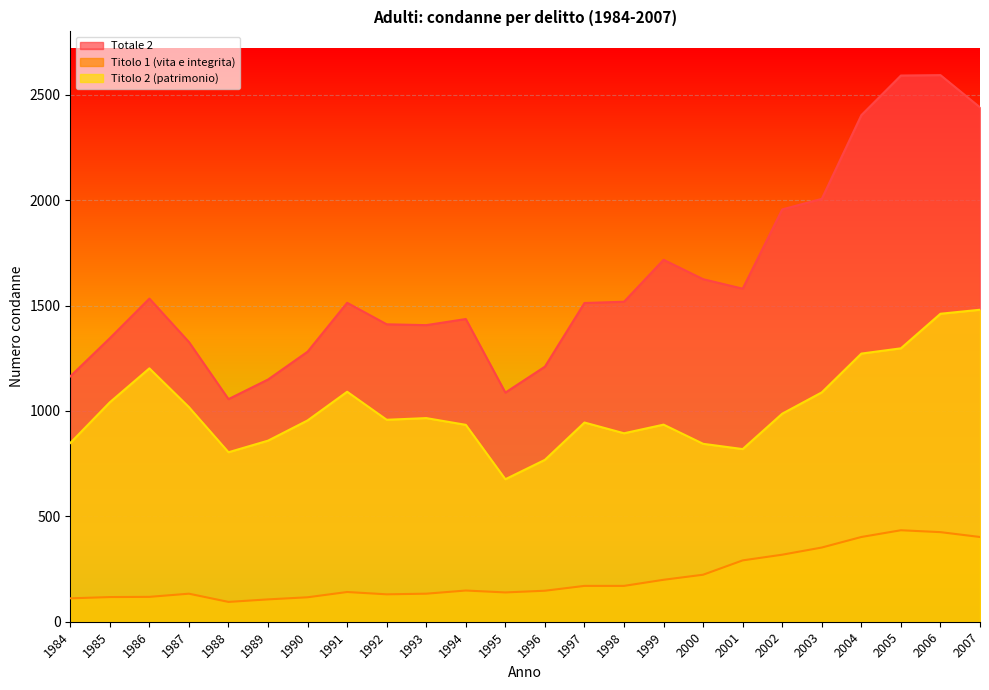

List the series in order of their peak value, highest first.

Totale 2, Titolo 2 (patrimonio), Titolo 1 (vita e integrita)